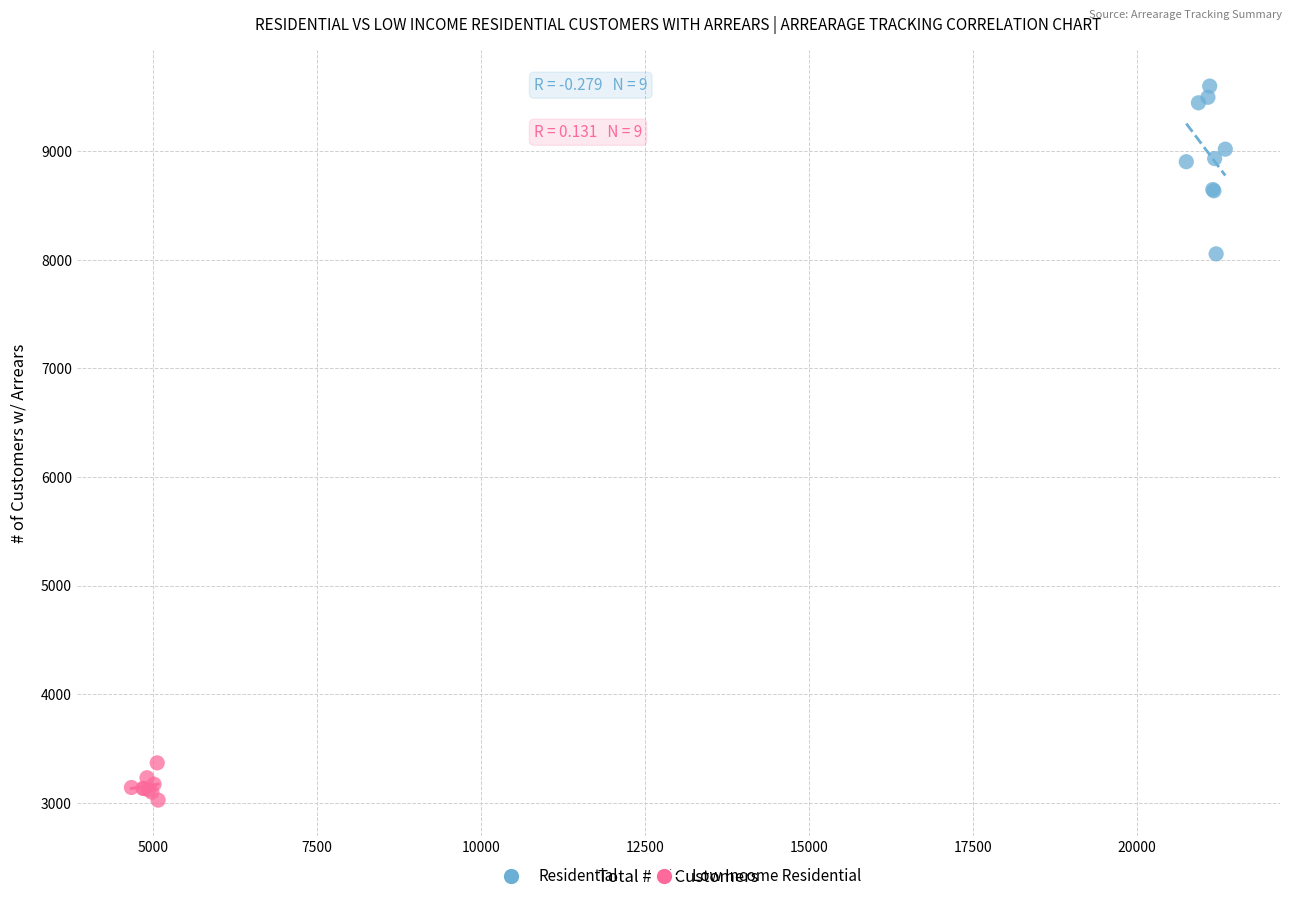

What are all the series names shown in the legend?

Residential, Low Income Residential